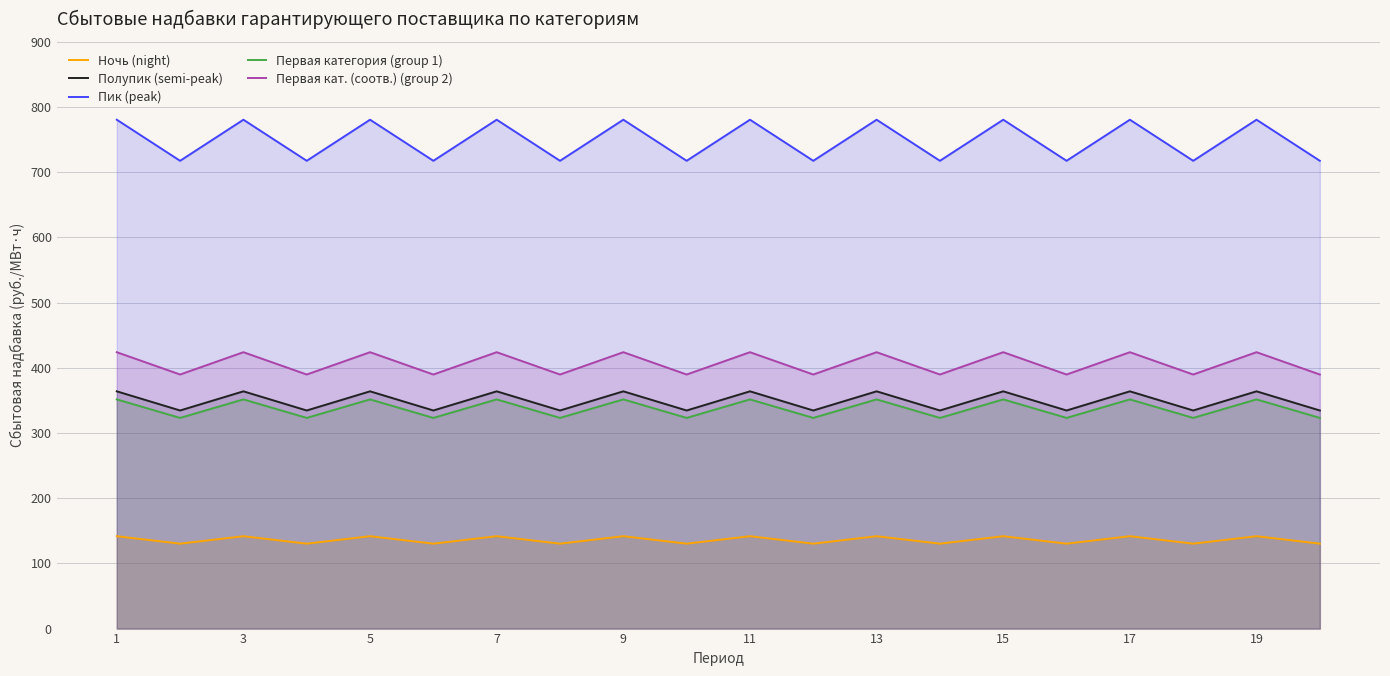

How many data points in Полупик (semi-peak) are above 363?

10